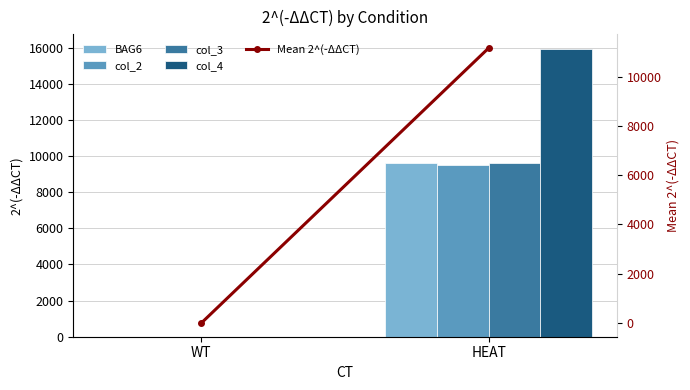

At how many categories does at least one series exceed 1163?

1